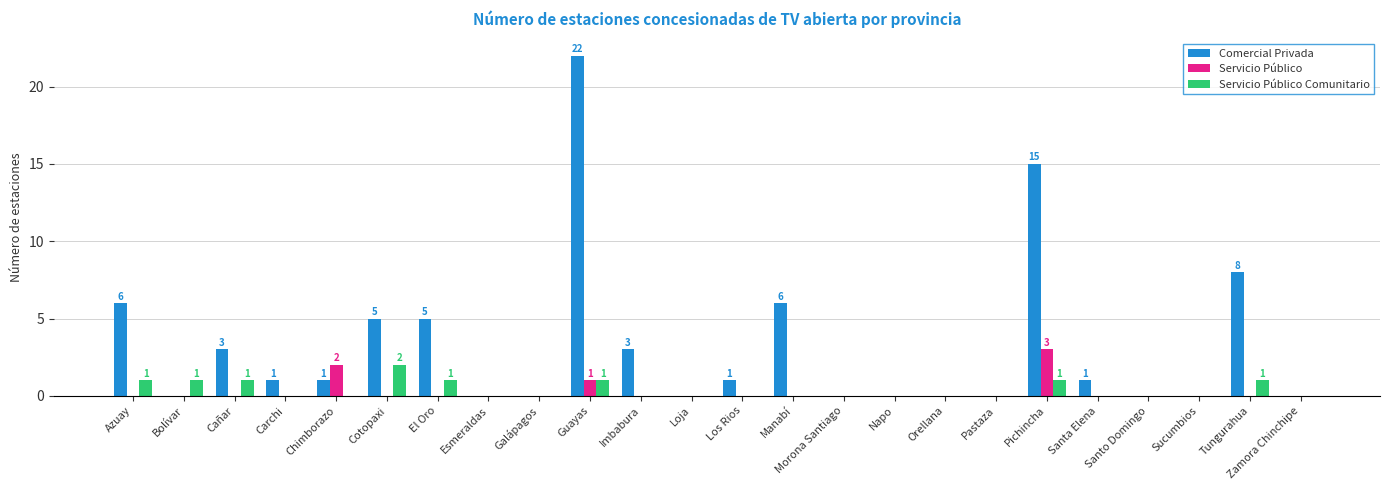

What is the total value across all series at Los Rios?

1